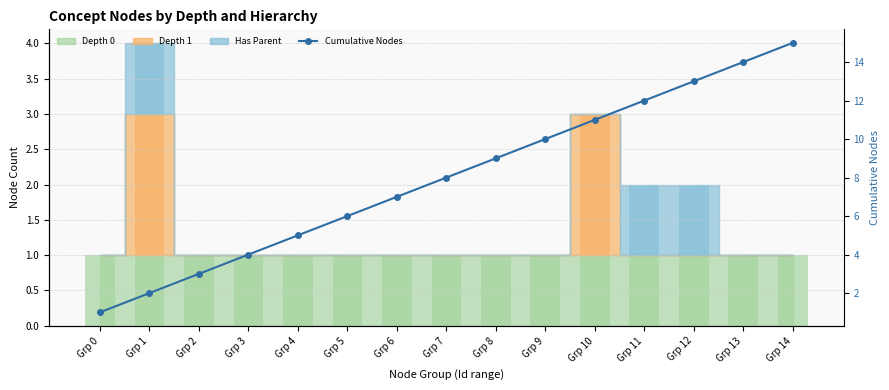

Rank the series at Grp 9 from highest to lowest value.

Cumulative Nodes, Depth 0 (bar), Depth 1 (bar), Has Parent (bar)